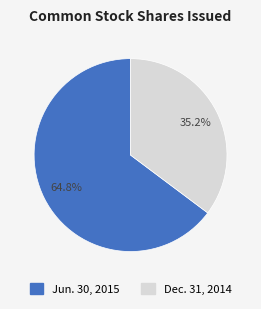

Count the number of slices in the pie.

2